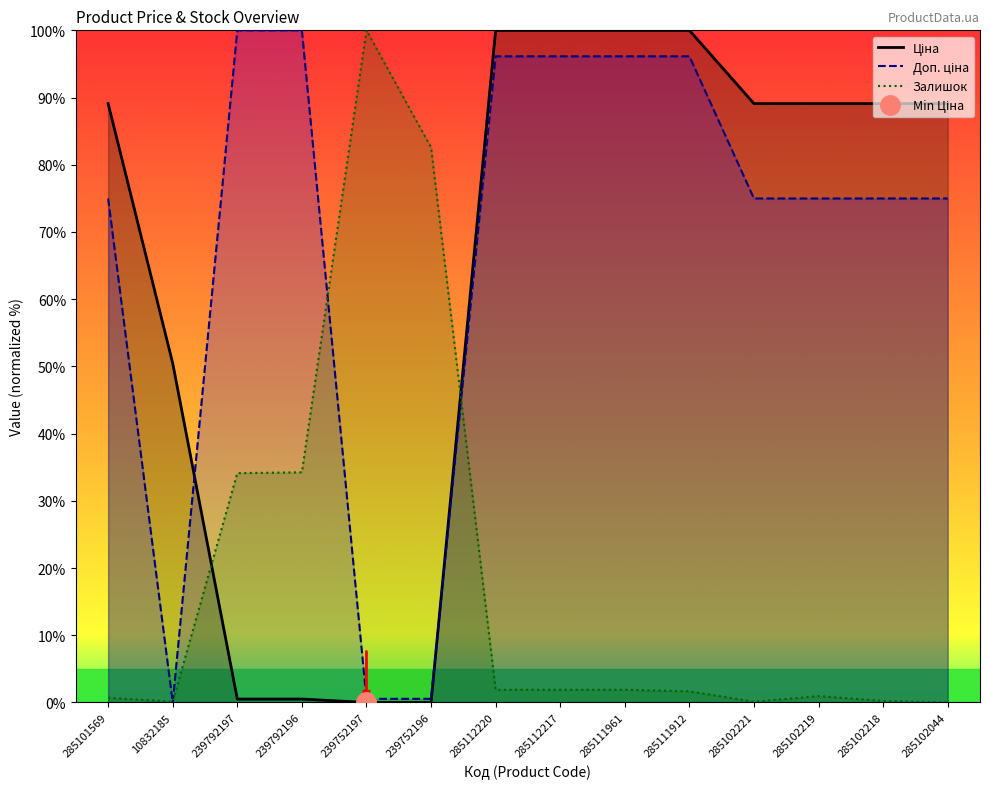

True or false: Ціна has more than 2 interior local peaks.

False